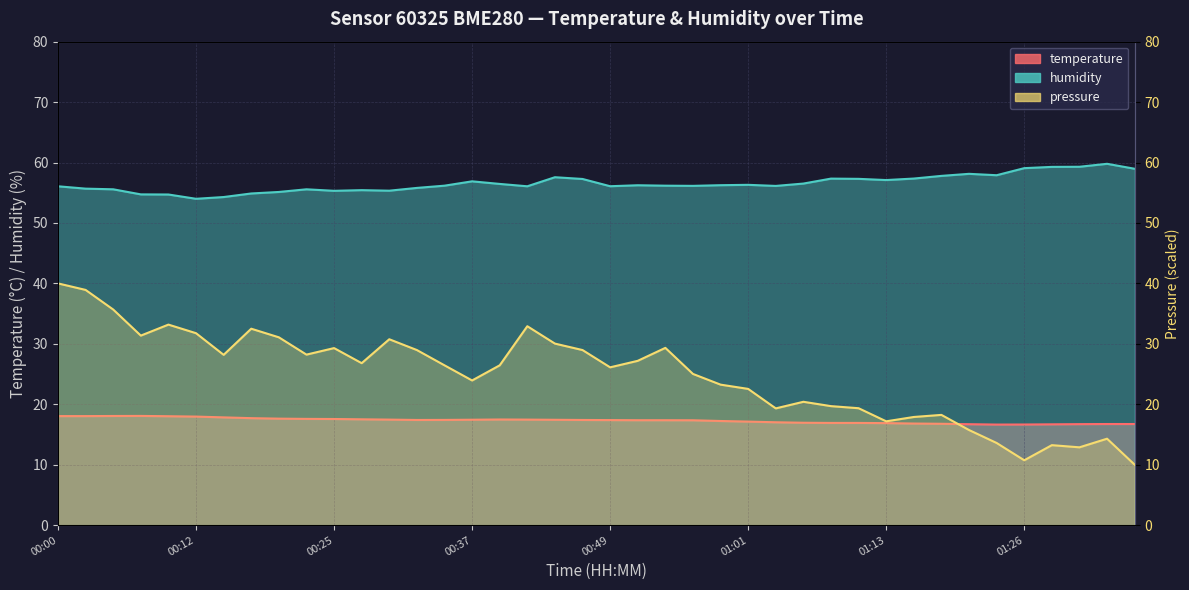

Which series has the largest total across all categories?

humidity